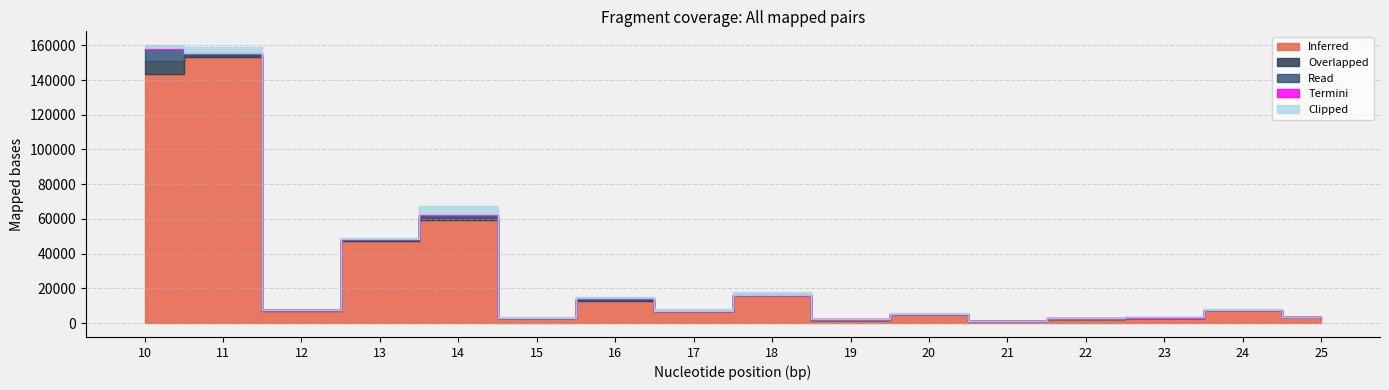

Reading right to left, extract all data points from this chart.

Inferred: 25=3474	24=7501	23=3063	22=2598	21=994	20=5037	19=1822	18=15956	17=6823	16=12560	15=2778	14=59132	13=47086	12=7202	11=152995	10=143592
Overlapped: 25=50	24=92	23=78	22=38	21=24	20=66	19=125	18=212	17=135	16=860	15=125	14=1755	13=704	12=169	11=1324	10=7498
Read: 25=34	24=66	23=63	22=31	21=23	20=59	19=117	18=188	17=114	16=786	15=117	14=1564	13=500	12=130	11=1001	10=6944
Termini: 25=16	24=26	23=15	22=7	21=1	20=7	19=8	18=24	17=21	16=74	15=8	14=191	13=204	12=39	11=323	10=554
Clipped: 25=20	24=226	23=29	22=353	21=127	20=399	19=75	18=1369	17=1249	16=701	15=441	14=4969	13=442	12=206	11=3640	10=1465